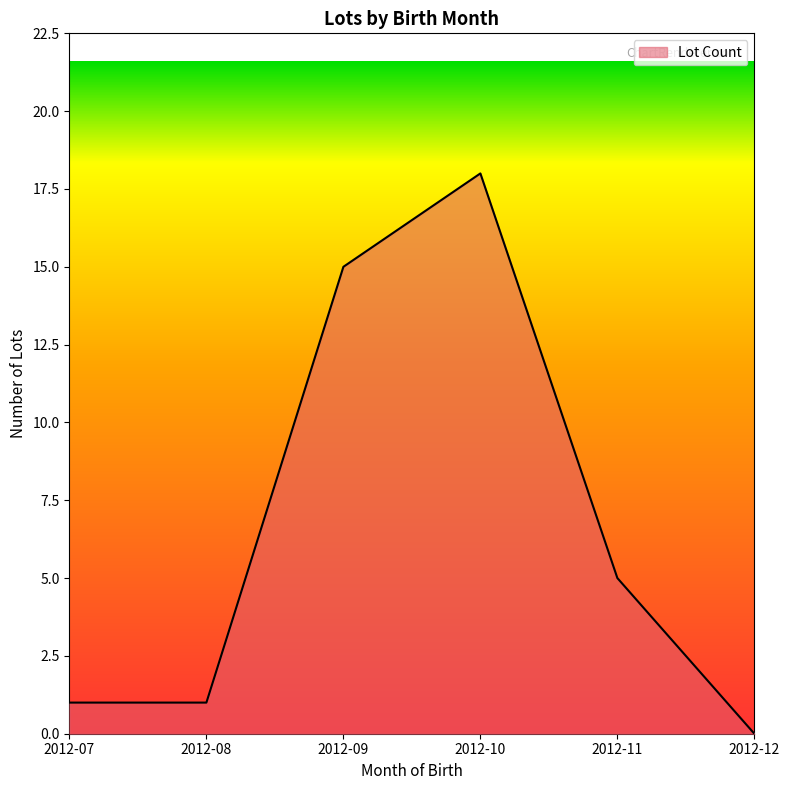

Where is the first local maximum?

2012-10